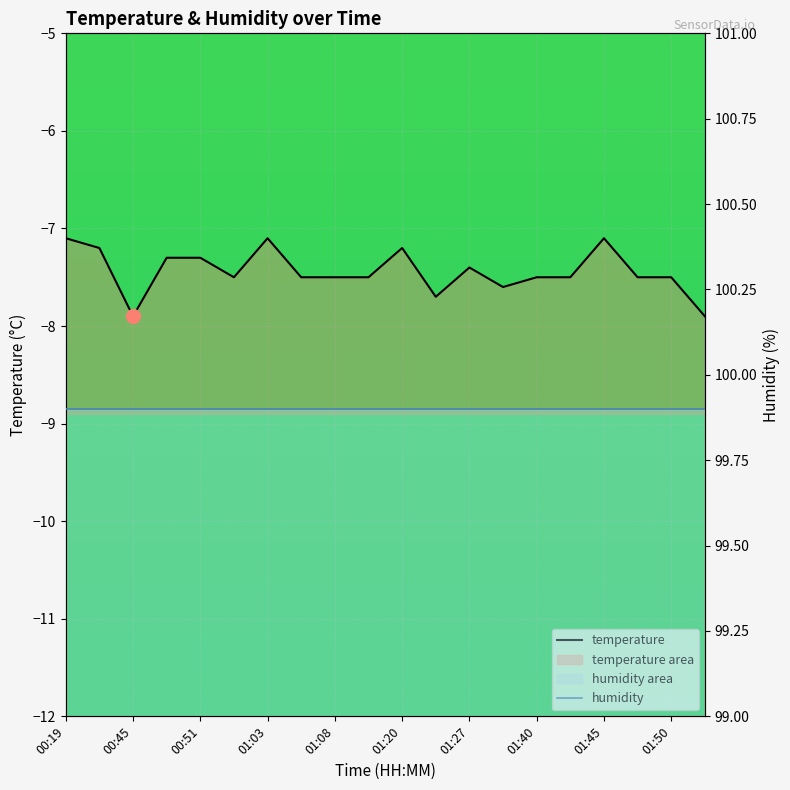

What is the change in value from 01:03 to 01:32?

-0.5